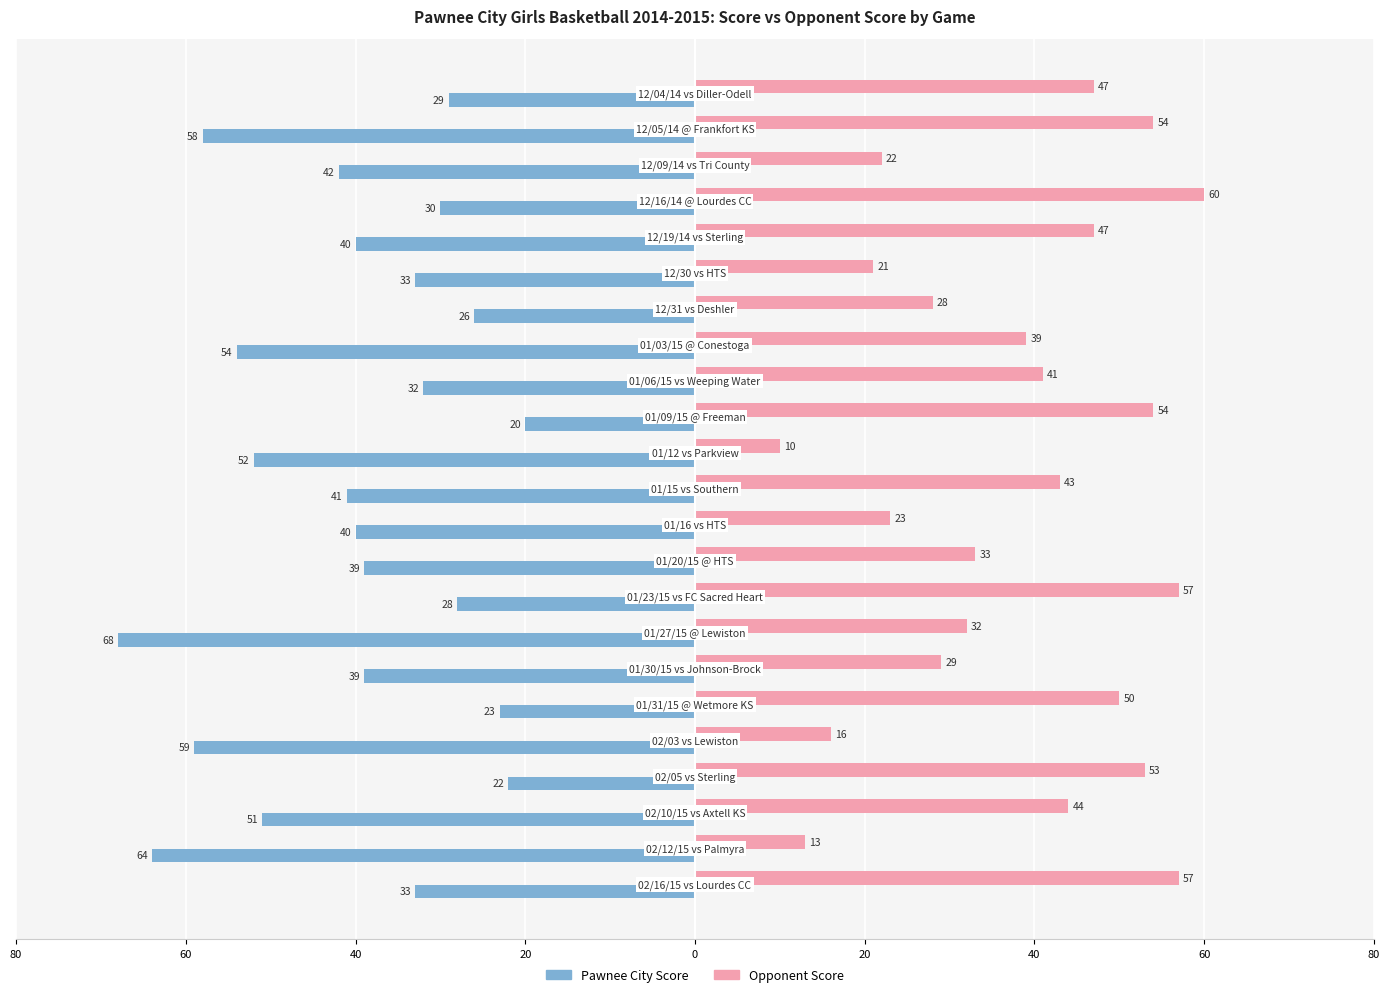

What are all the series names shown in the legend?

Pawnee City Score, Opponent Score